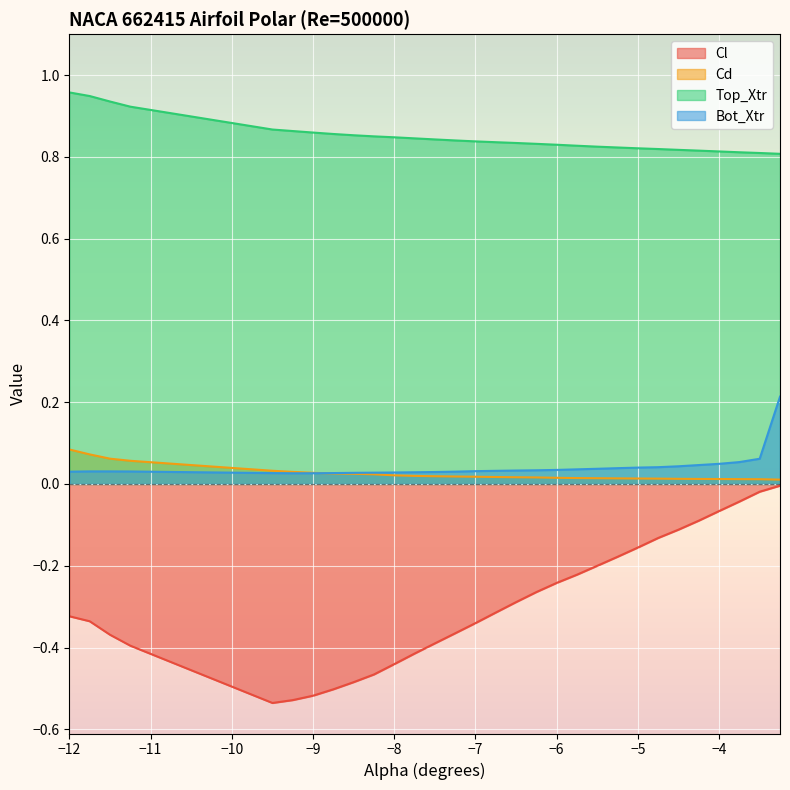

What is the label of the 14th point from the left?

-7.25